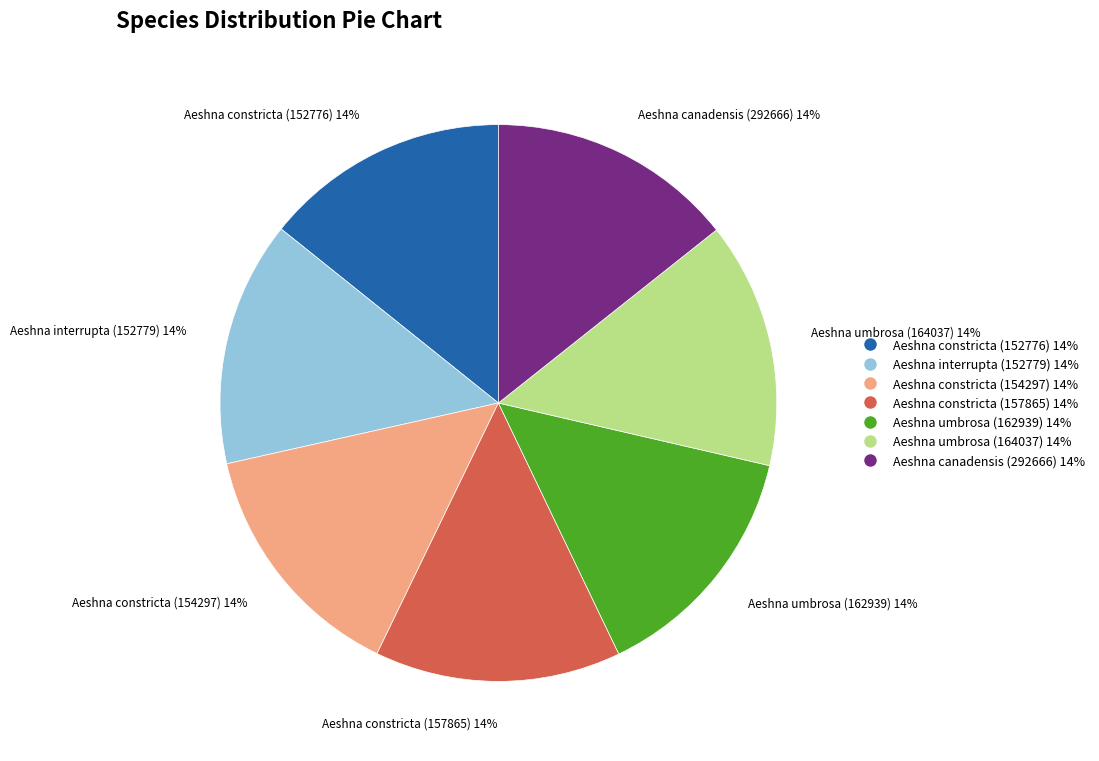

Does any single category account for the majority?

No